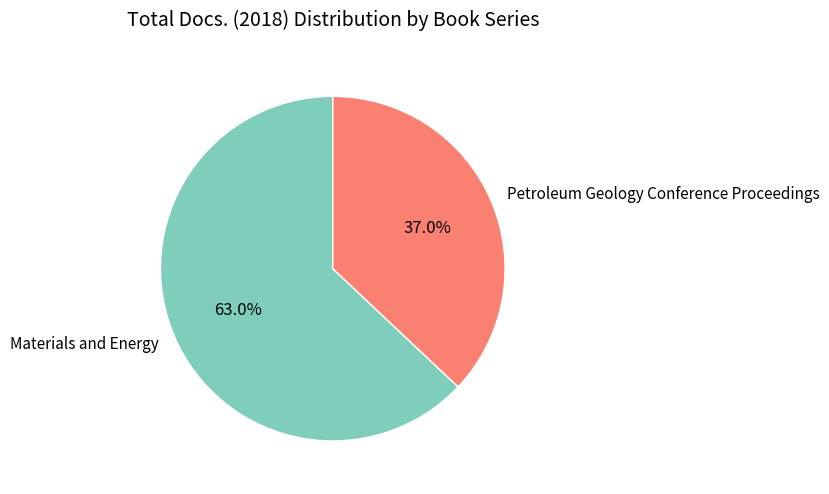

Which slice is the smallest?

Petroleum Geology Conference Proceedings